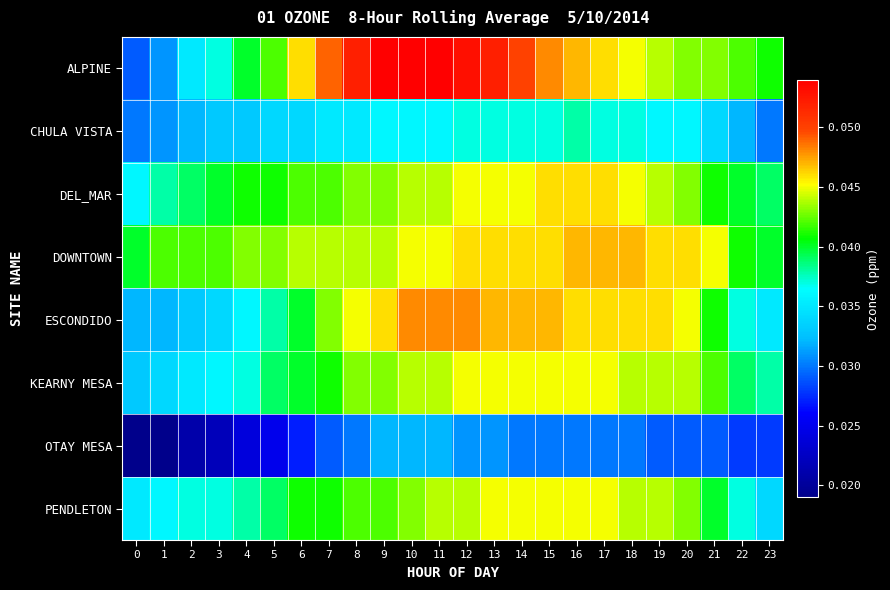

At how many categories does at least one series exceed 0?

24